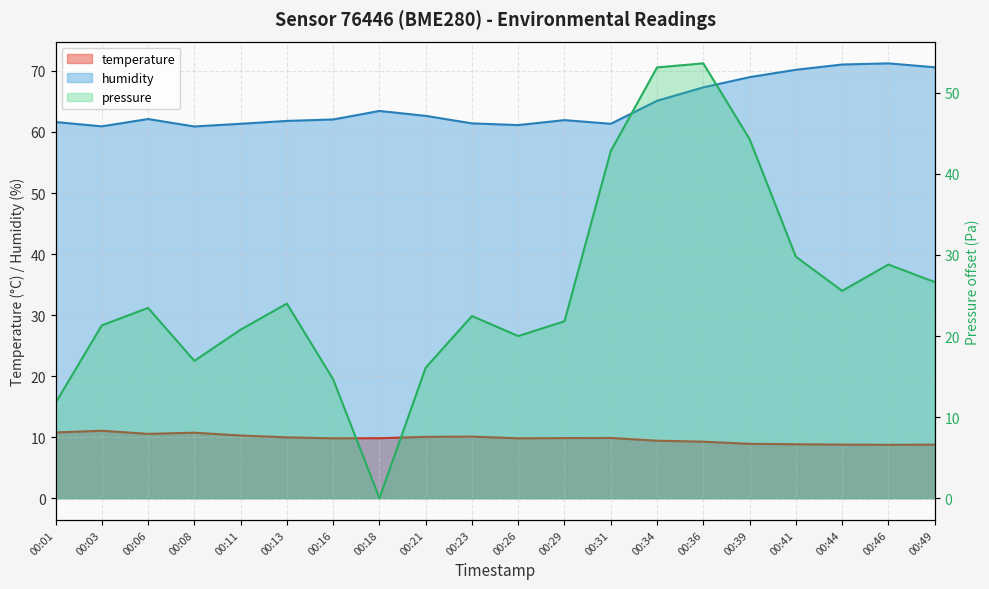

What are all the series names shown in the legend?

temperature, humidity, pressure